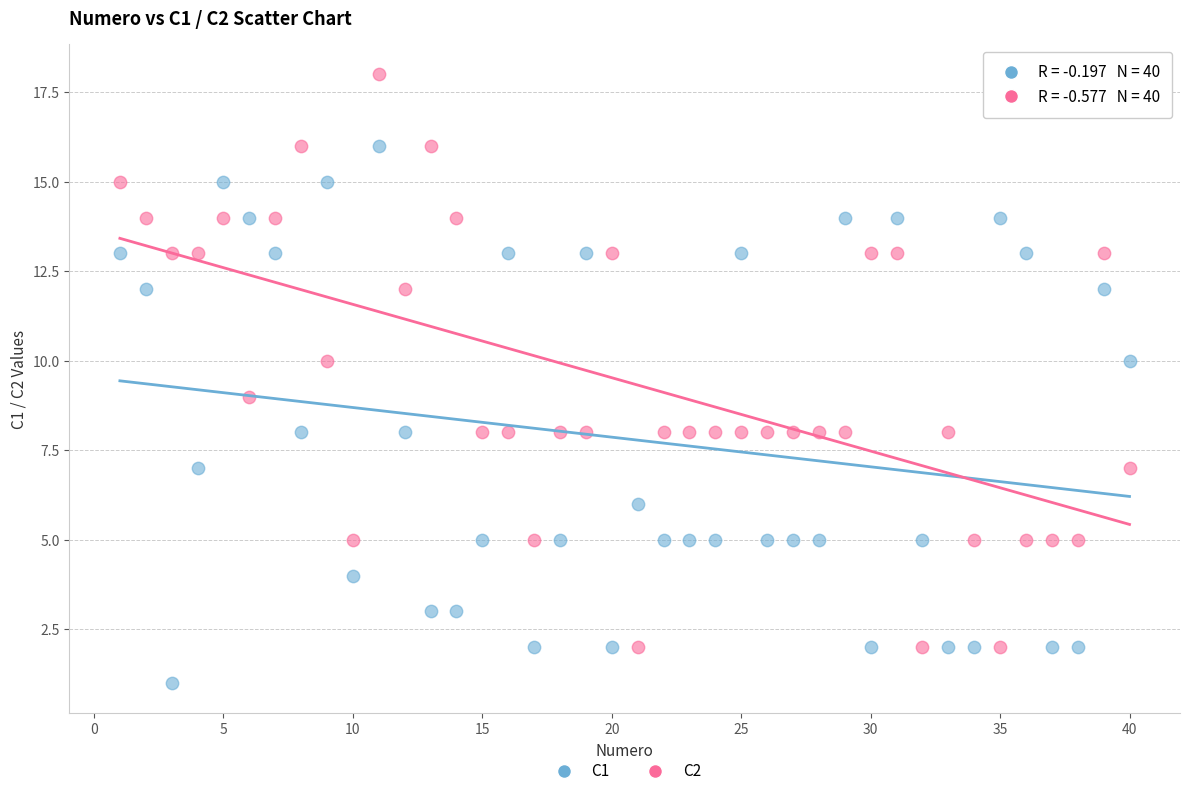

What is the X range (max minus min) for the scatter plot?

39